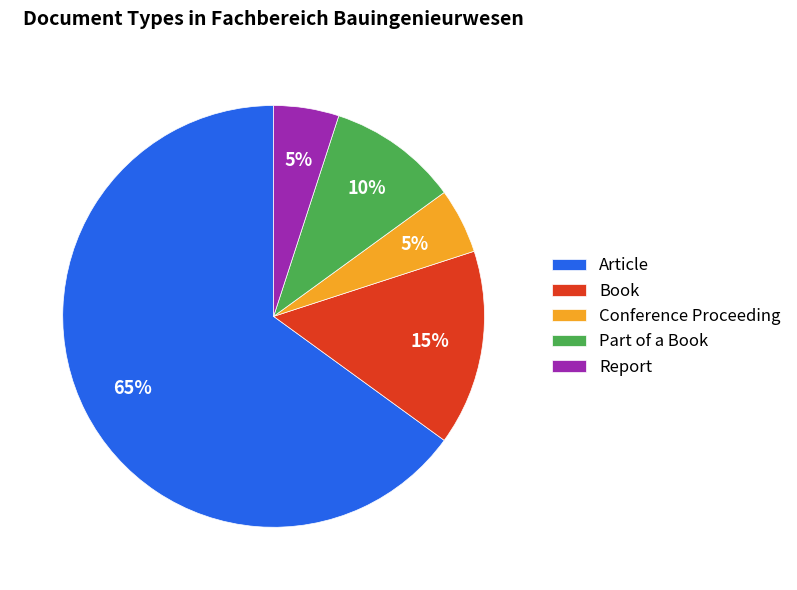

Does Article represent more than half of the total?

Yes